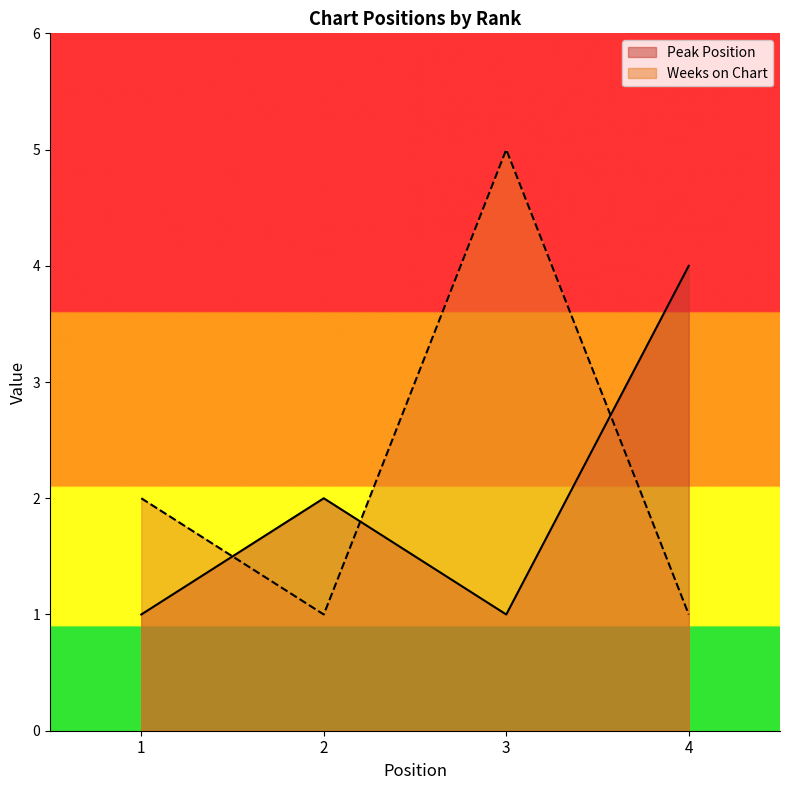

What is the minimum value shown in the chart?

1